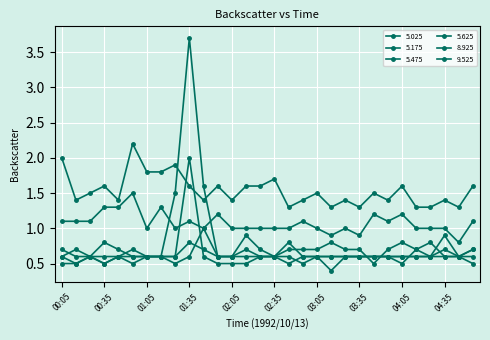

Does the chart have visible grid lines?

Yes